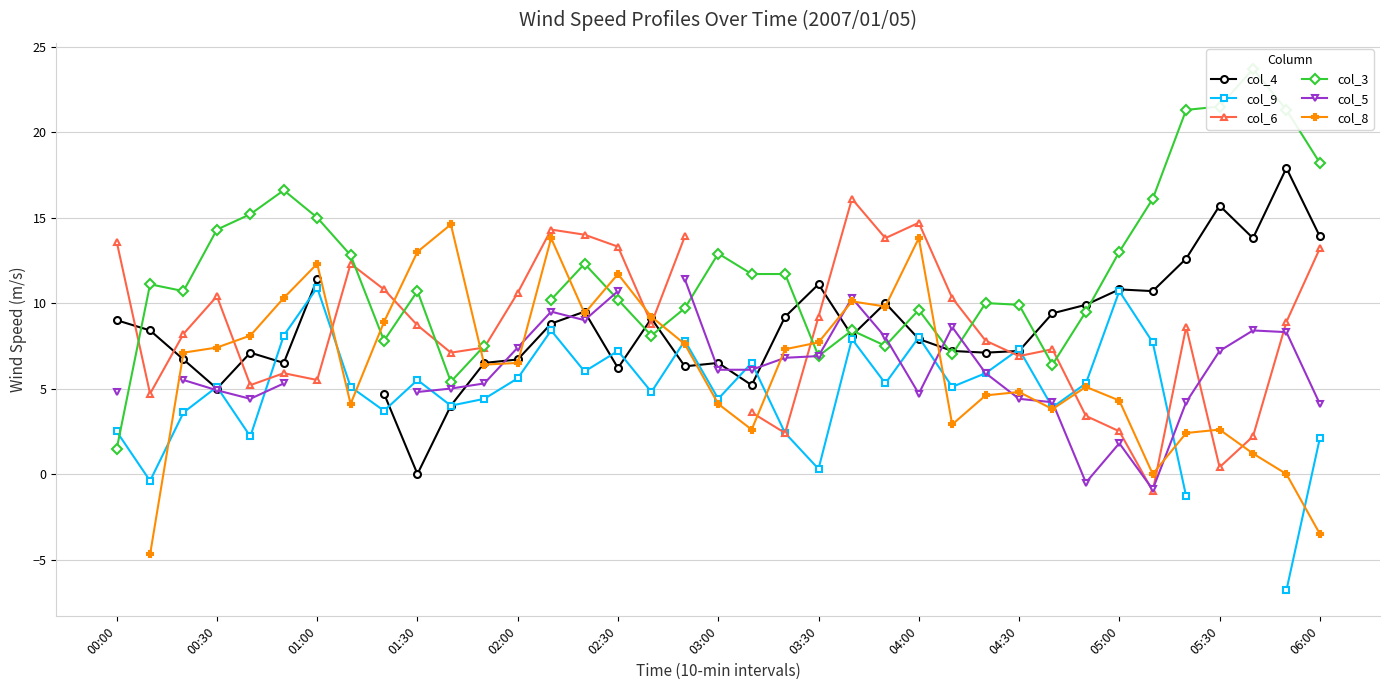

Which series changed the most between 02:00 and 24?

col_6